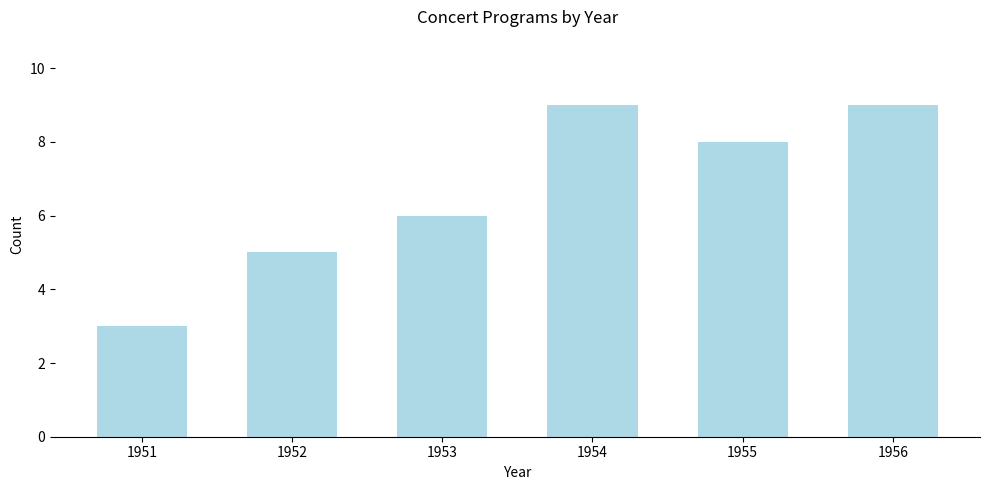

Reading right to left, transcribe all the data shown in this chart.

1956=9	1955=8	1954=9	1953=6	1952=5	1951=3